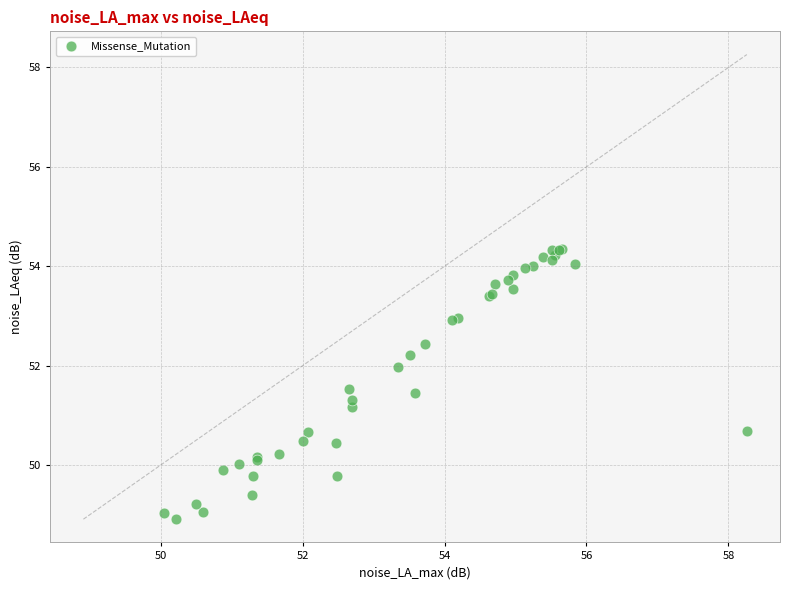

What Y value in the scatter plot is closest to 51?

51.2